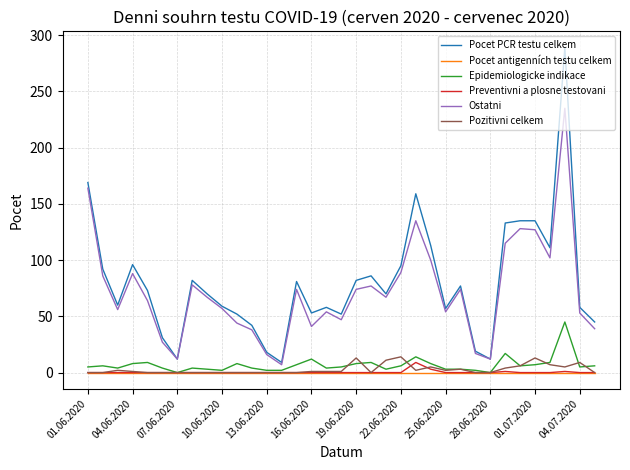

Which series has the widest spread of values?

Pocet PCR testu celkem